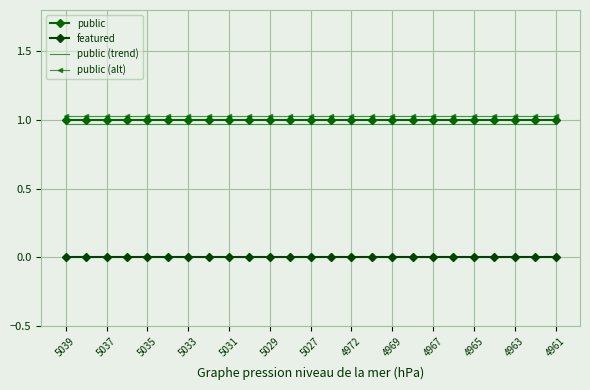

Which category has the lowest value in the public (alt) series?

5039